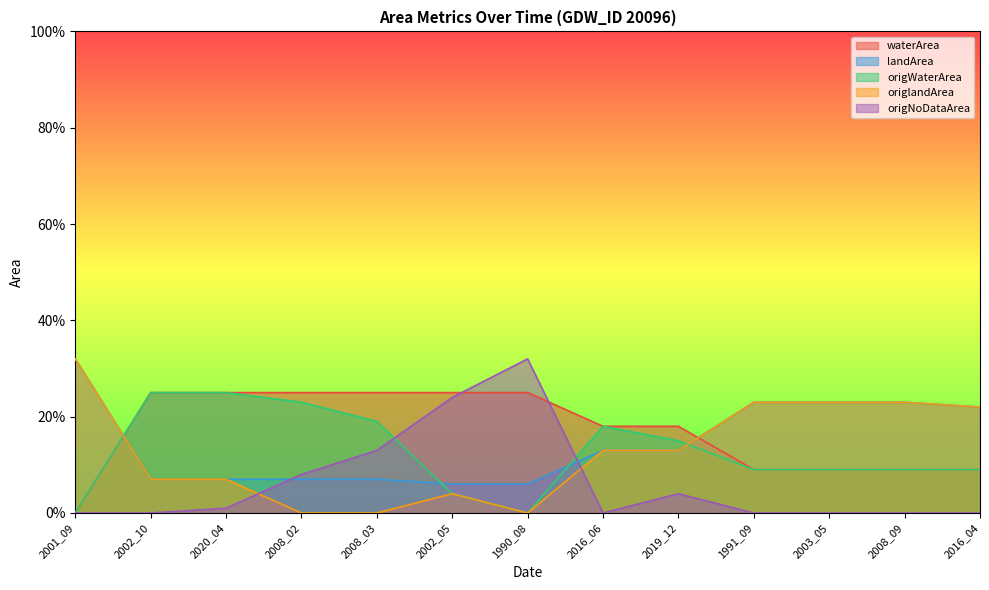

After their last crossing, which series has the higher values: origWaterArea or origNoDataArea?

origWaterArea